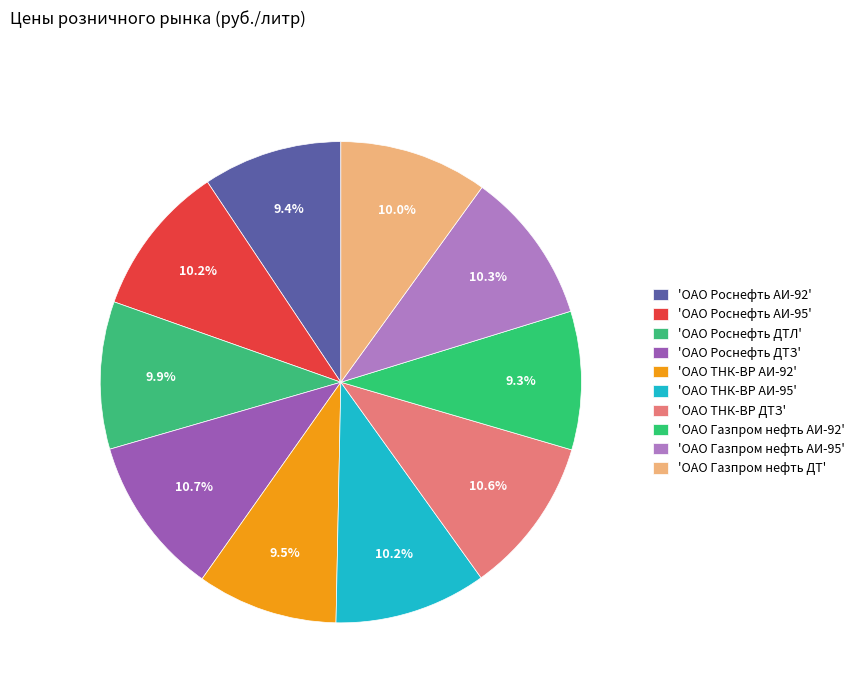

How many slices are in this pie chart?

10